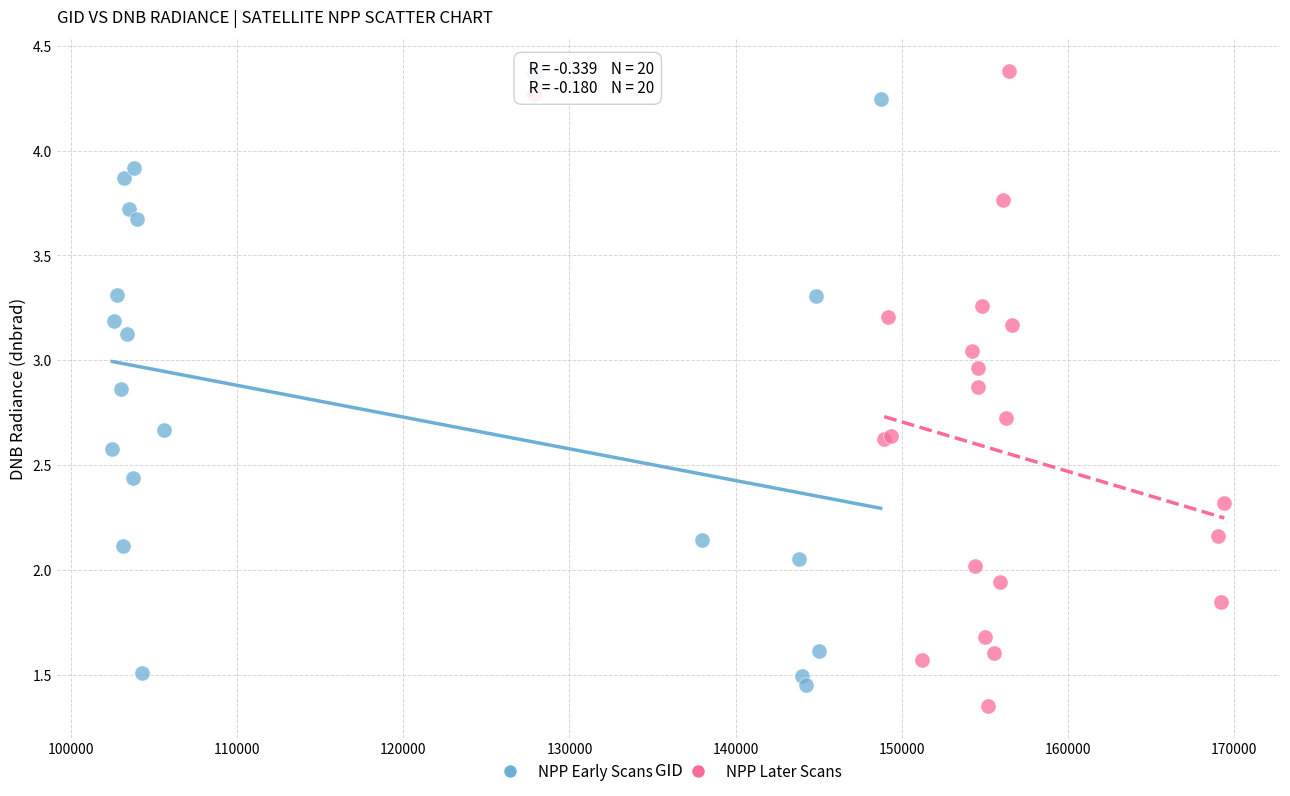

Which series reaches the maximum Y coordinate?

NPP Later Scans